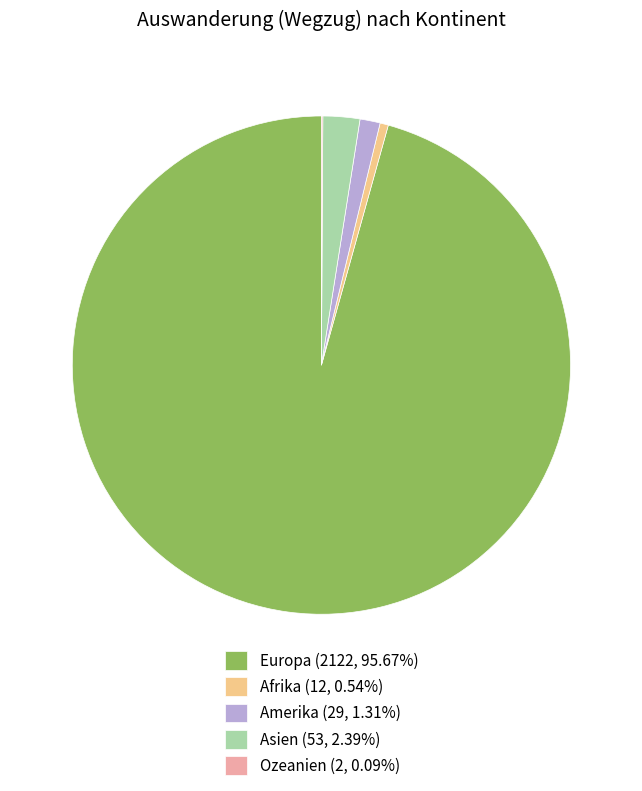

Is there any slice that represents more than half of the pie?

Yes